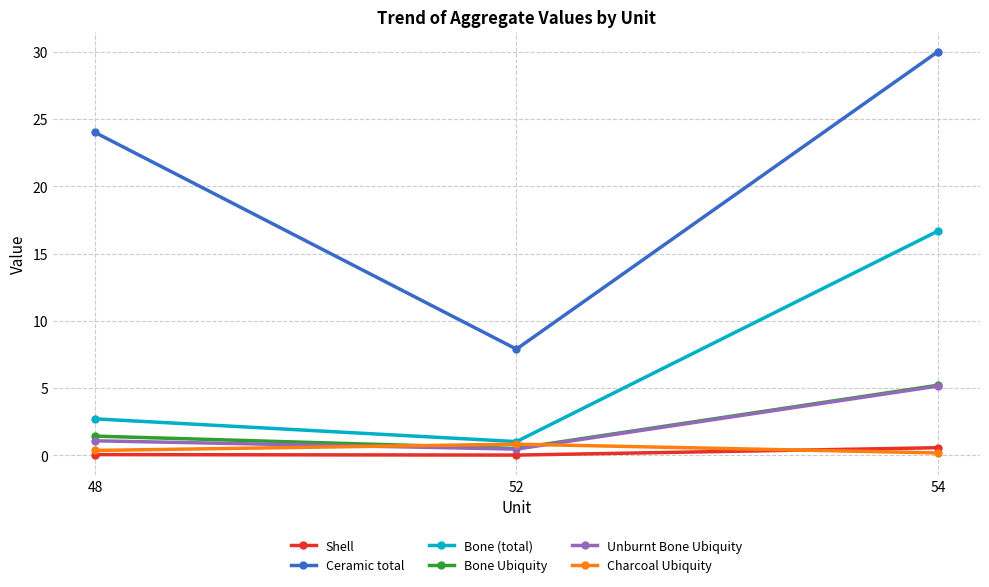

The Bone (total) series shows 2.7 at 48. True or false?

True